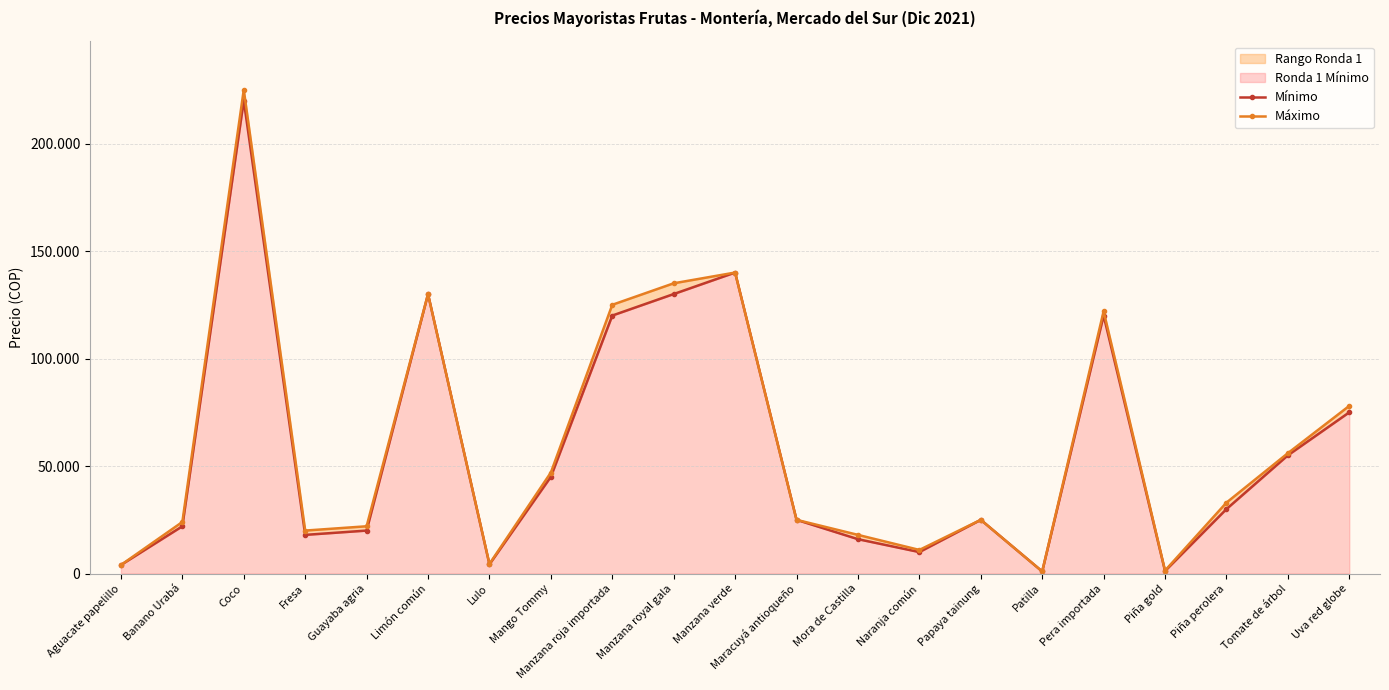

The value of Máximo at Tomate de árbol is 11355. True or false?

False